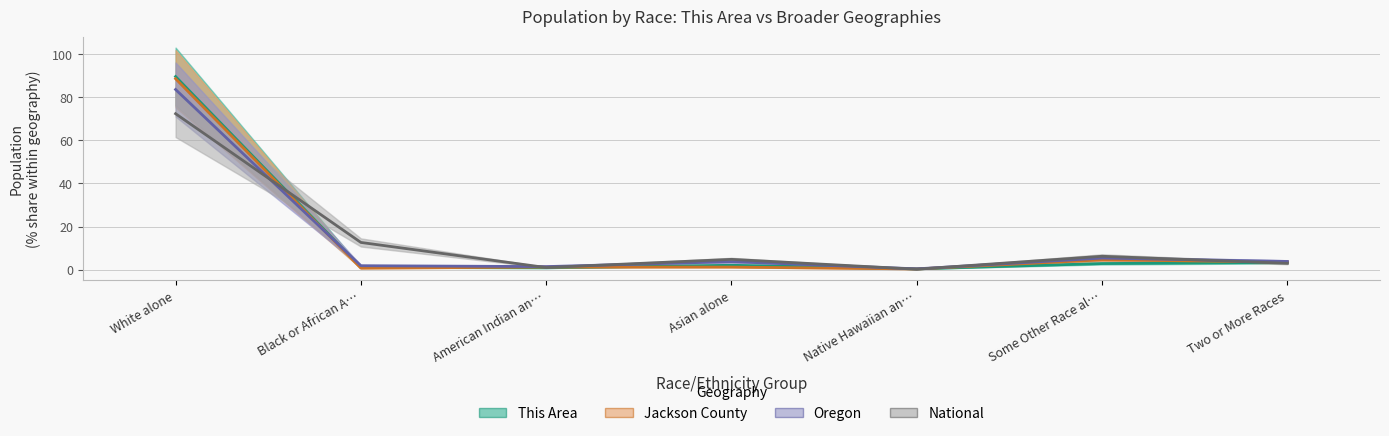

At Two or More Races, list the series in order from largest to smallest.

Oregon, Jackson County, This Area, National